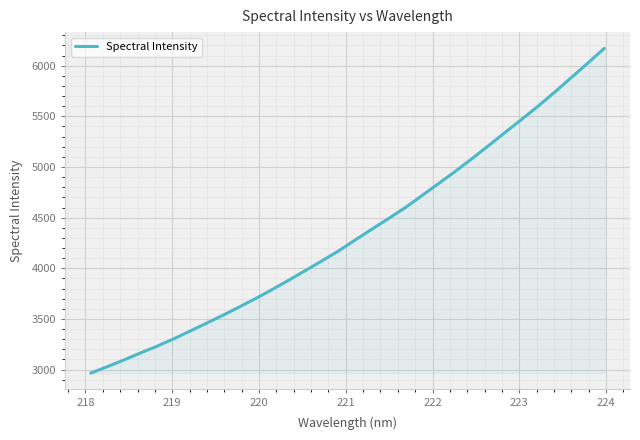

What is the difference between the maximum and minimum values?

3206.4